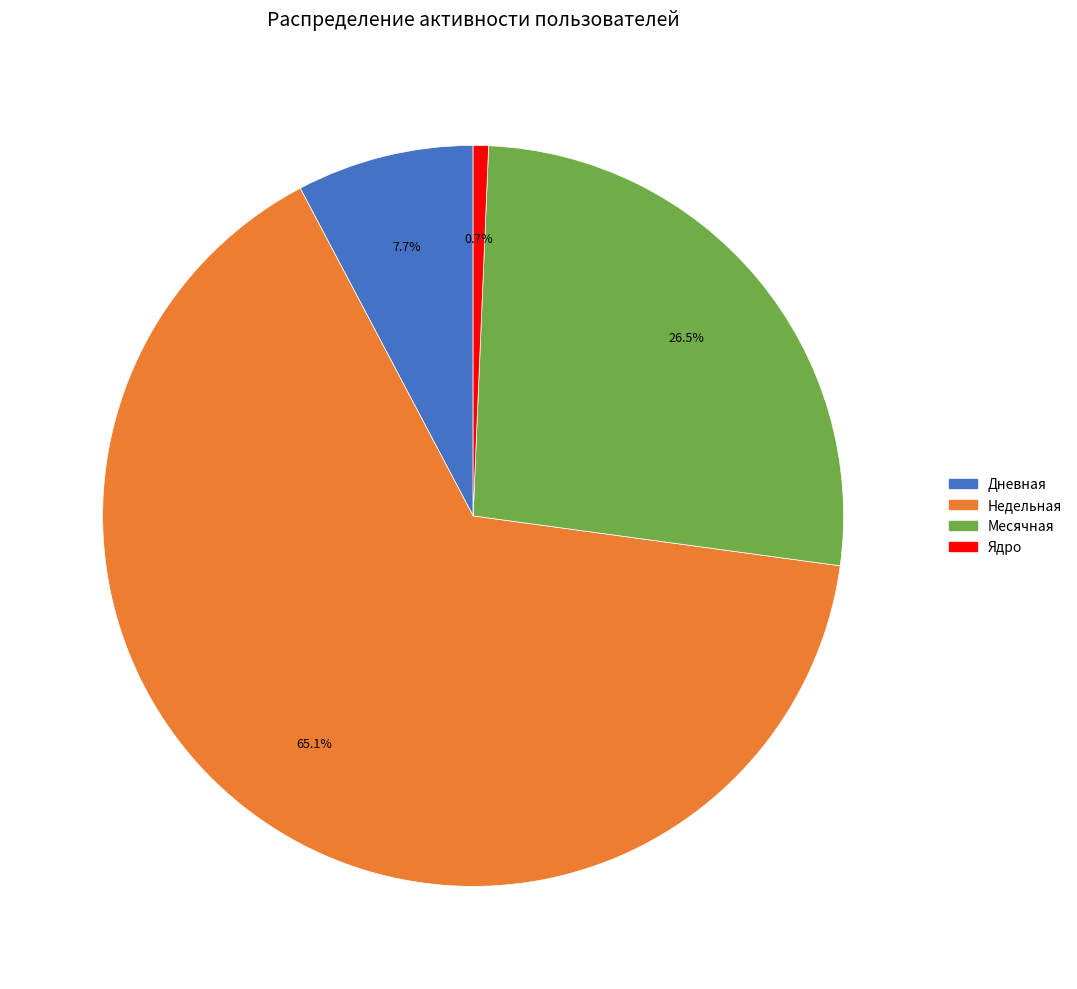

Is there any slice that represents more than half of the pie?

Yes